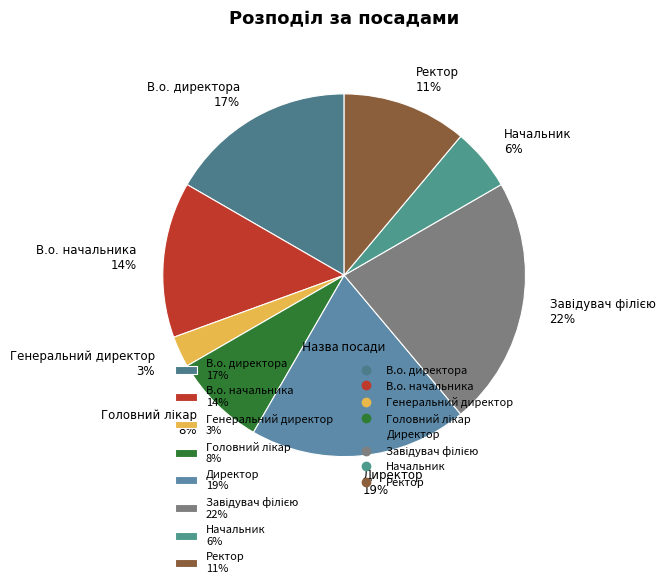

To the nearest percent, what percentage of the pie is Ректор?

11%